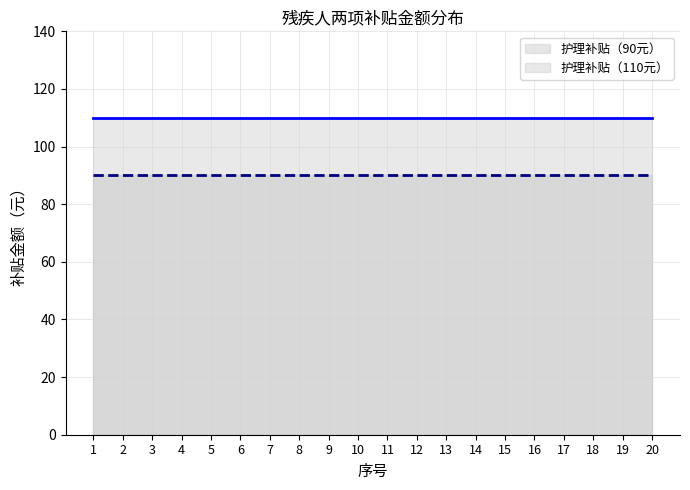

What is the value of the 护理补贴（110元） point at the 9th from the left?

110